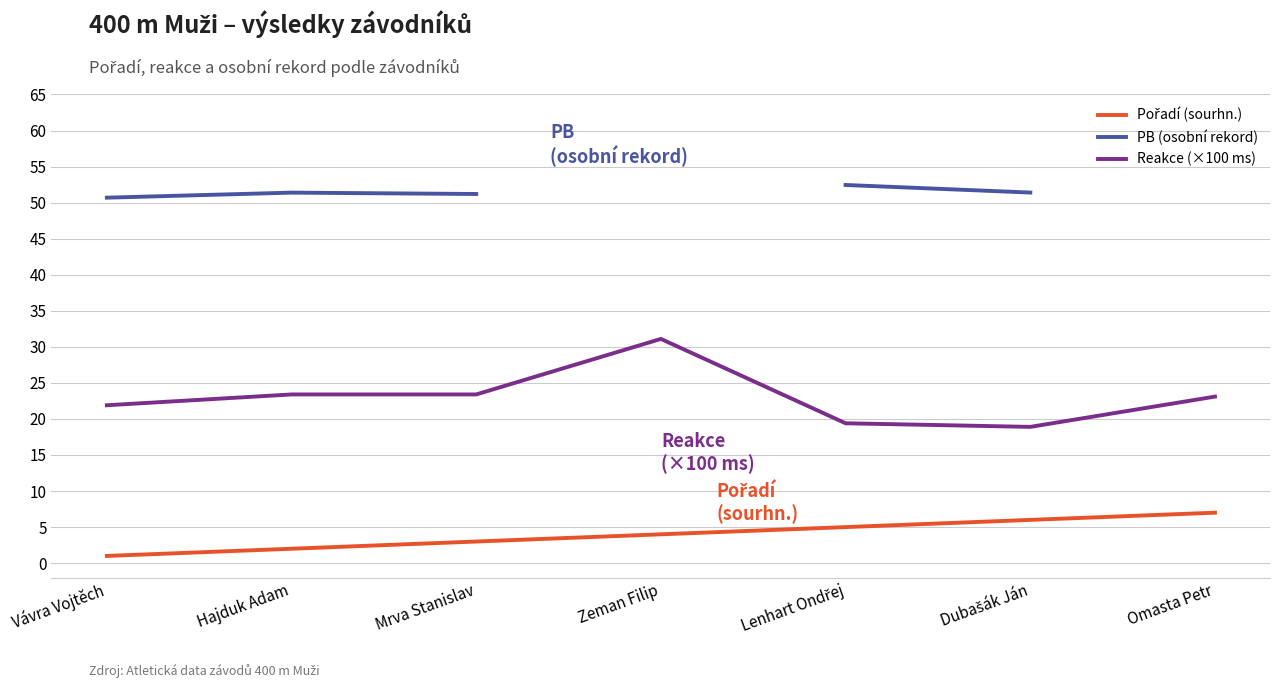

True or false: PB (osobní rekord) has more than 1 points higher than both neighbors.

False